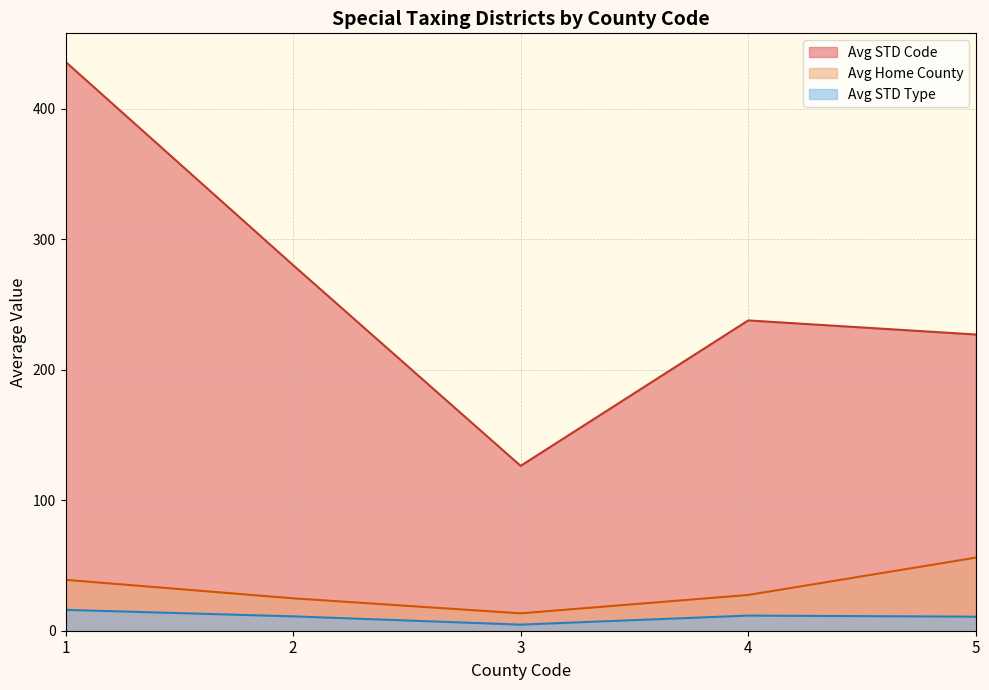

In Avg Home County, how many points are higher than both neighbors (excluding endpoints)?

0